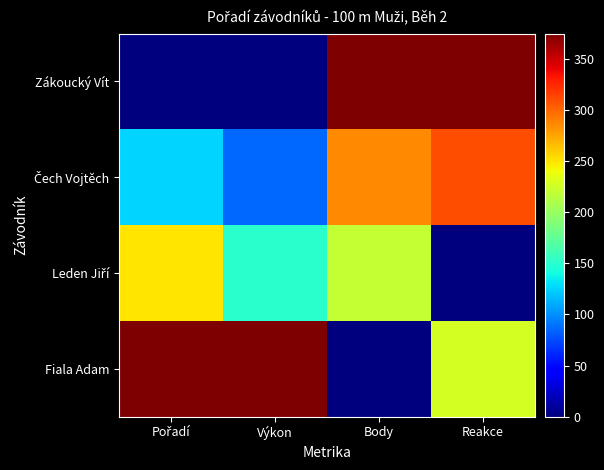

What is the total value across all series at Body?

882.4